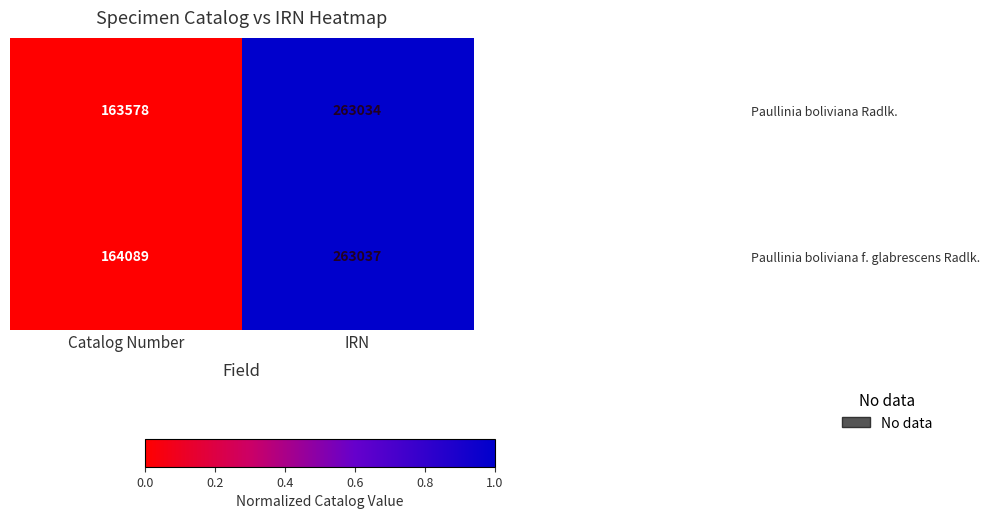

At which category does the chart reach its peak across all series?

IRN